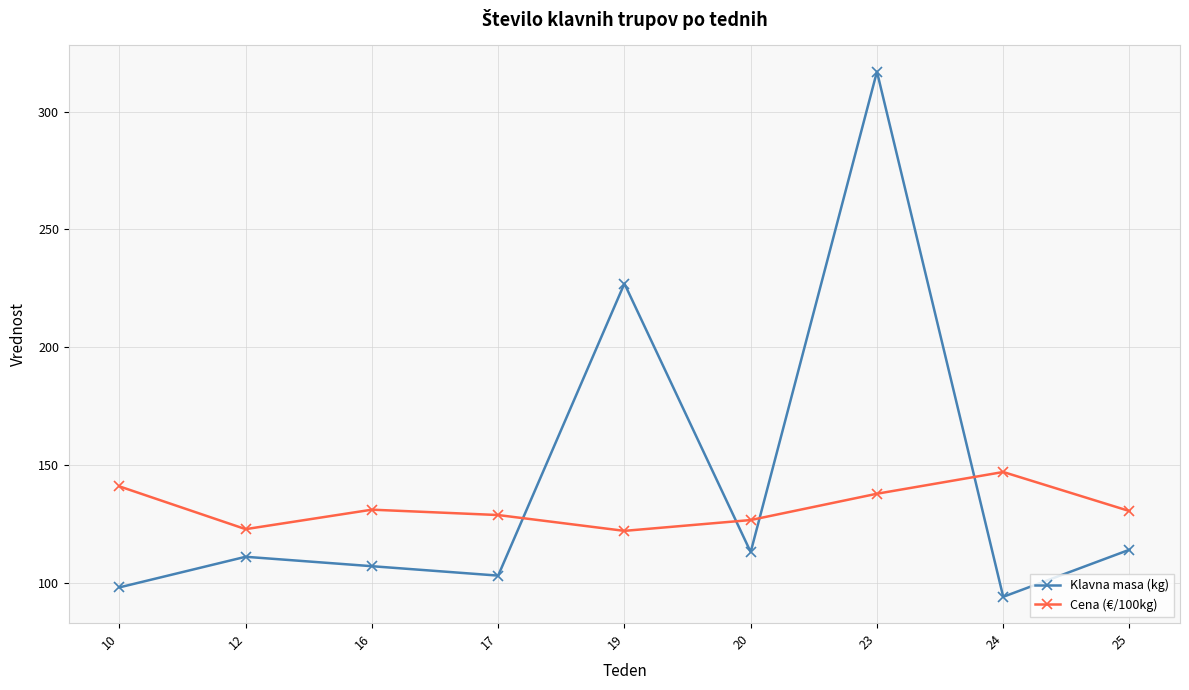

Is the value of Klavna masa (kg) at 20 greater than the value of Cena (€/100kg) at 23?

No